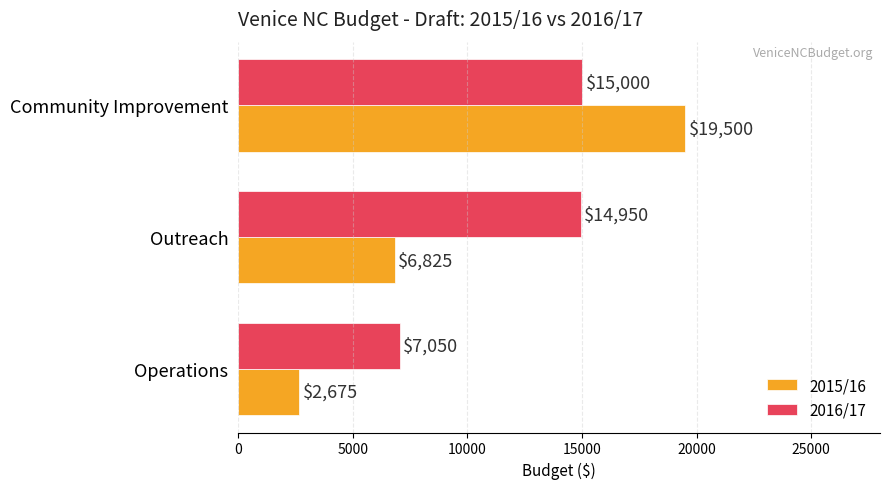

List the series in order of their overall mean, highest first.

2016/17, 2015/16